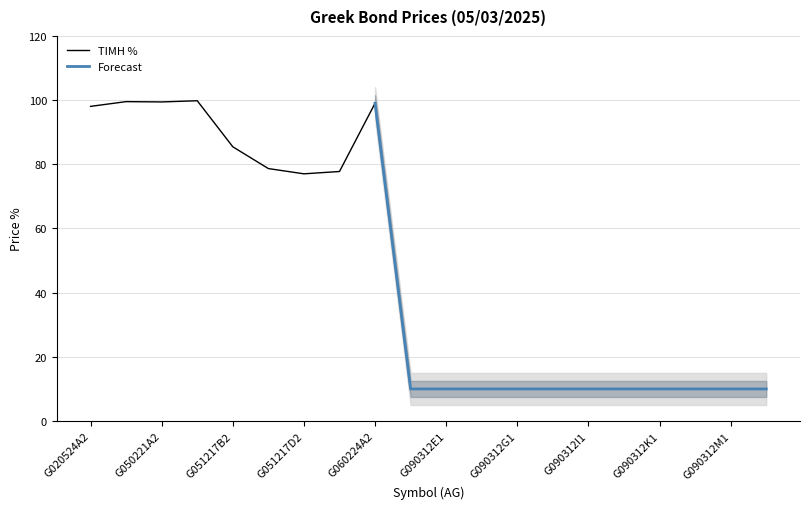

Read the ΤΙΜΗ % value at G051217D2.

77.0